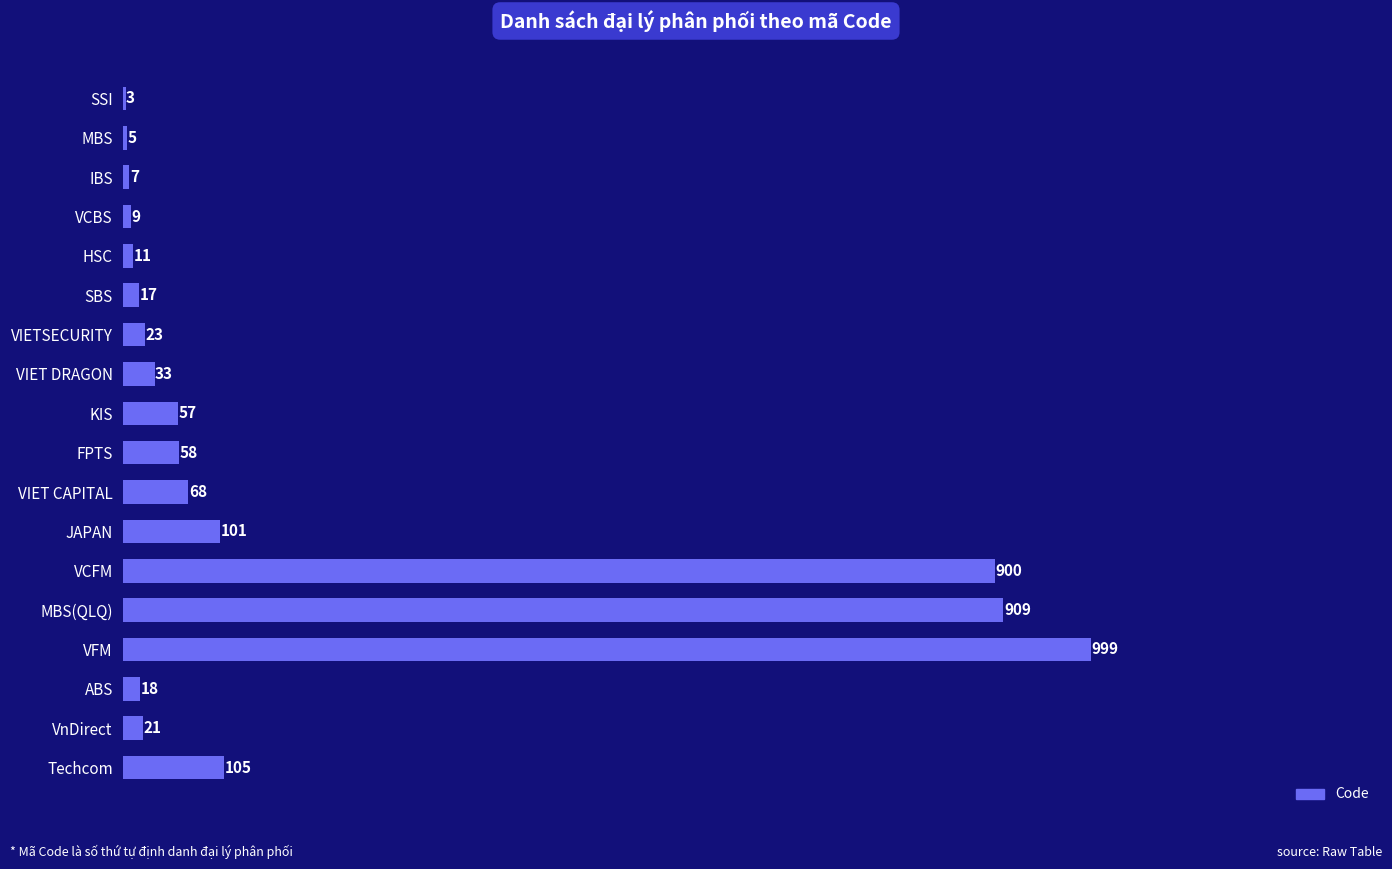

Approximately how many times larger is the value at SBS compared to IBS?

2.4